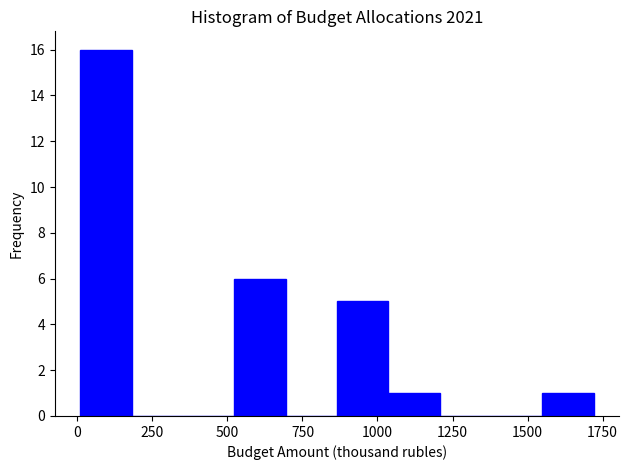

Around what value on the x-axis is the tallest bar? Give the approximate position of its centre, as read against the axis.

100